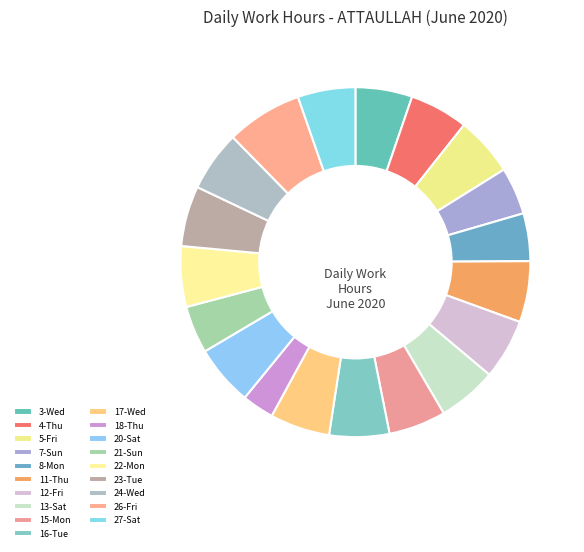

Rank the categories by value from lowest to highest.

18-Thu, 7-Sun, 21-Sun, 8-Mon, 3-Wed, 15-Mon, 27-Sat, 4-Thu, 13-Sat, 5-Fri, 17-Wed, 16-Tue, 12-Fri, 23-Tue, 20-Sat, 24-Wed, 22-Mon, 11-Thu, 26-Fri